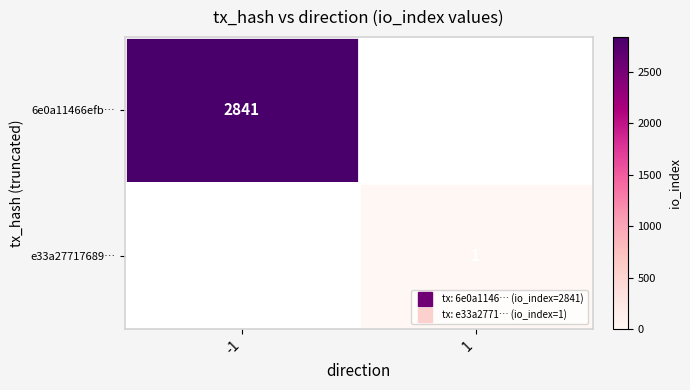

Which series has the widest spread of values?

6e0a11466efb…